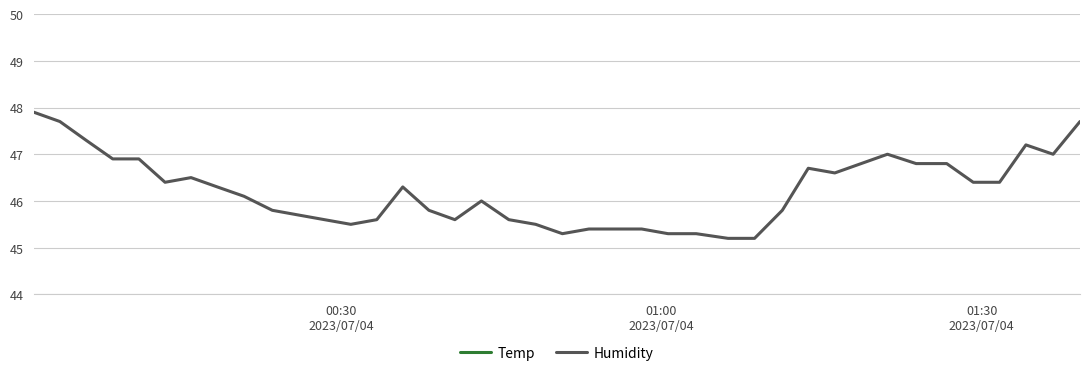

What is the minimum value for Humidity?

45.2